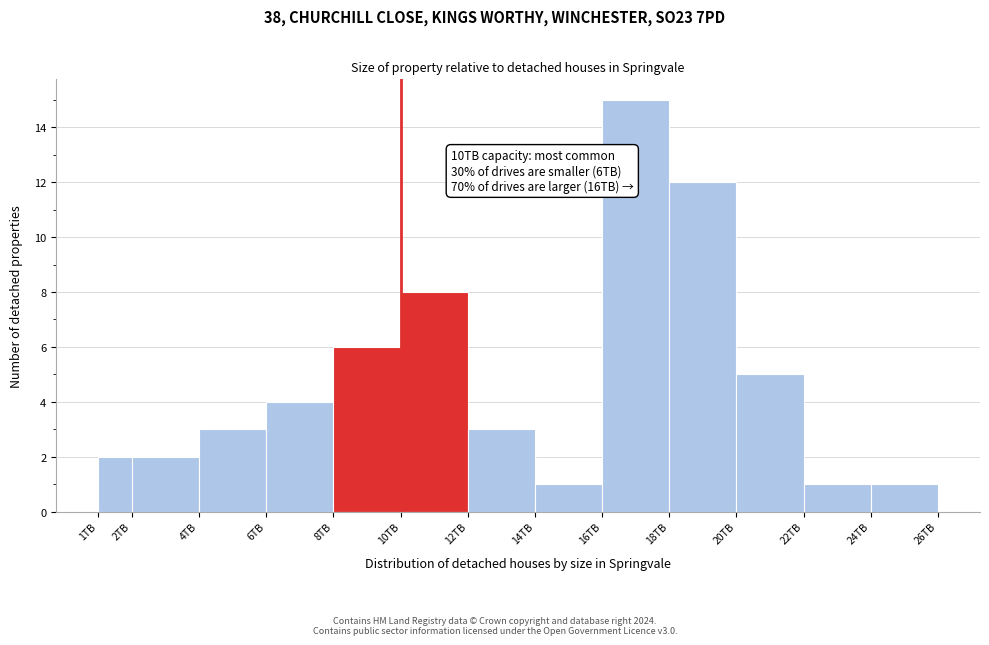

Over which range of the x-axis is the bar tallest?

16 to 18